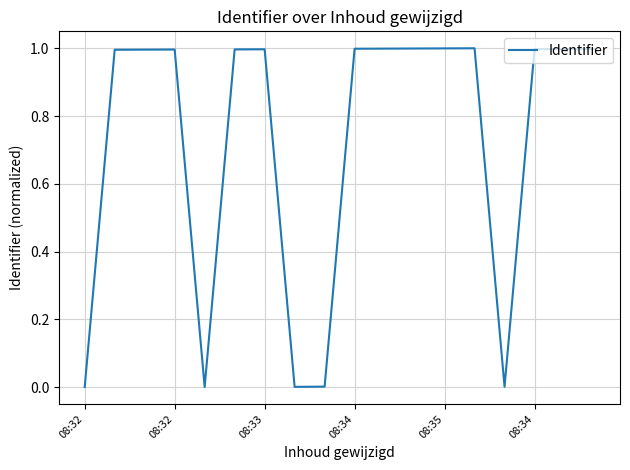

What is the difference between the maximum and minimum values?

1.0